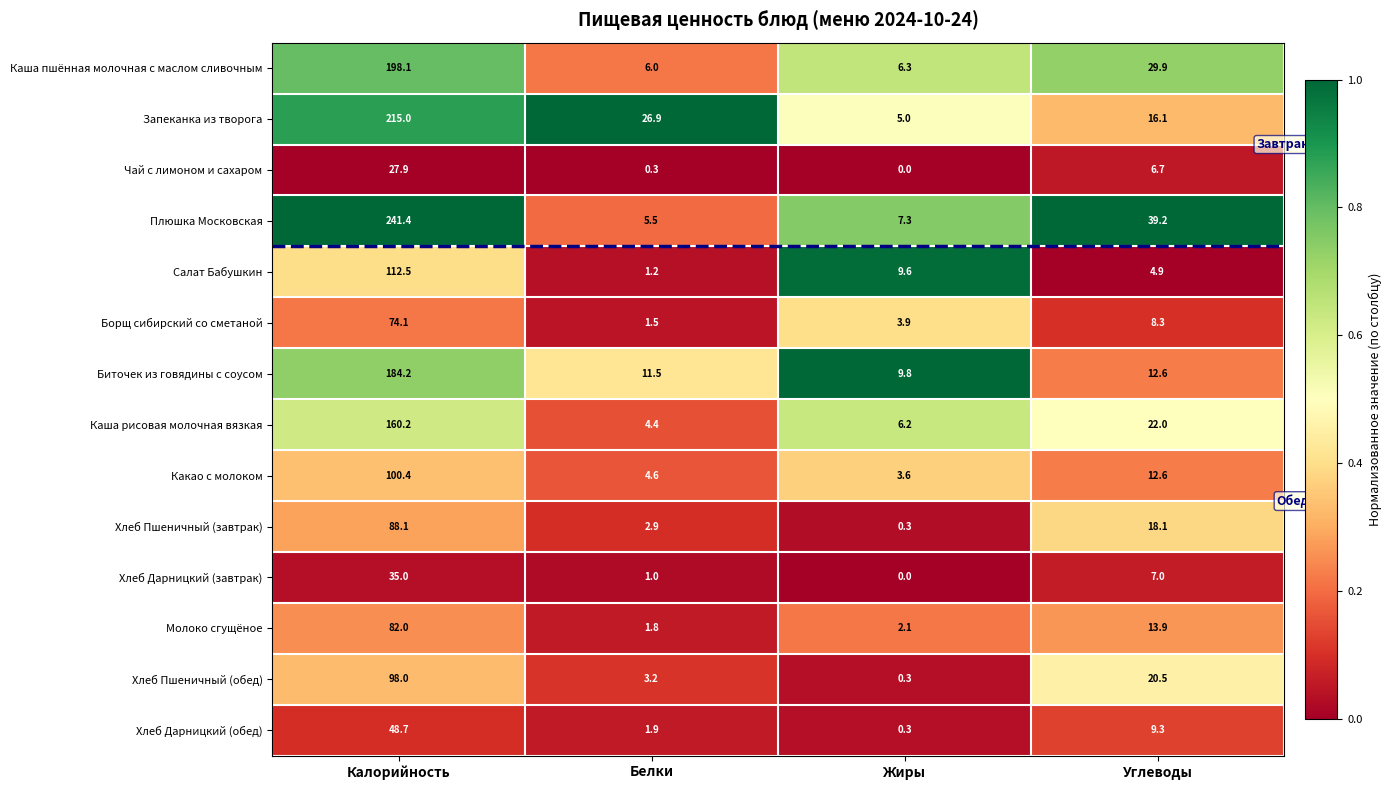

True or false: Хлеб Дарницкий (завтрак) has a value of 1.0 at Белки.

True